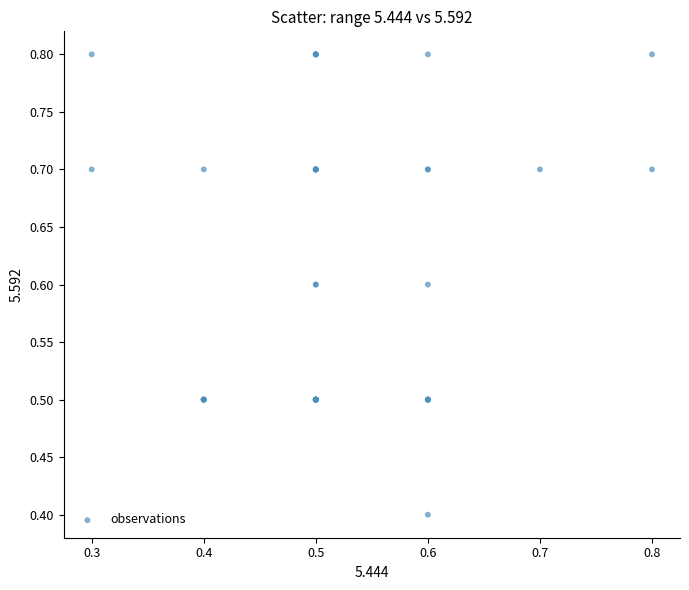

What Y value in the scatter plot is closest to 0?

0.4